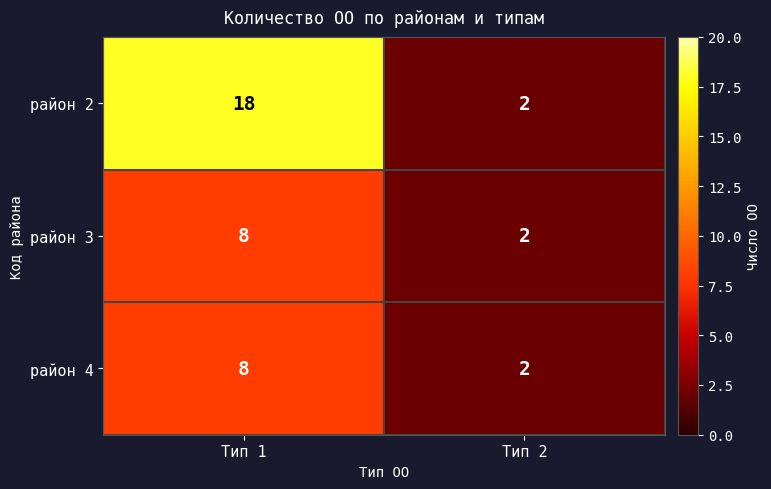

Which series has the largest total across all categories?

район 2